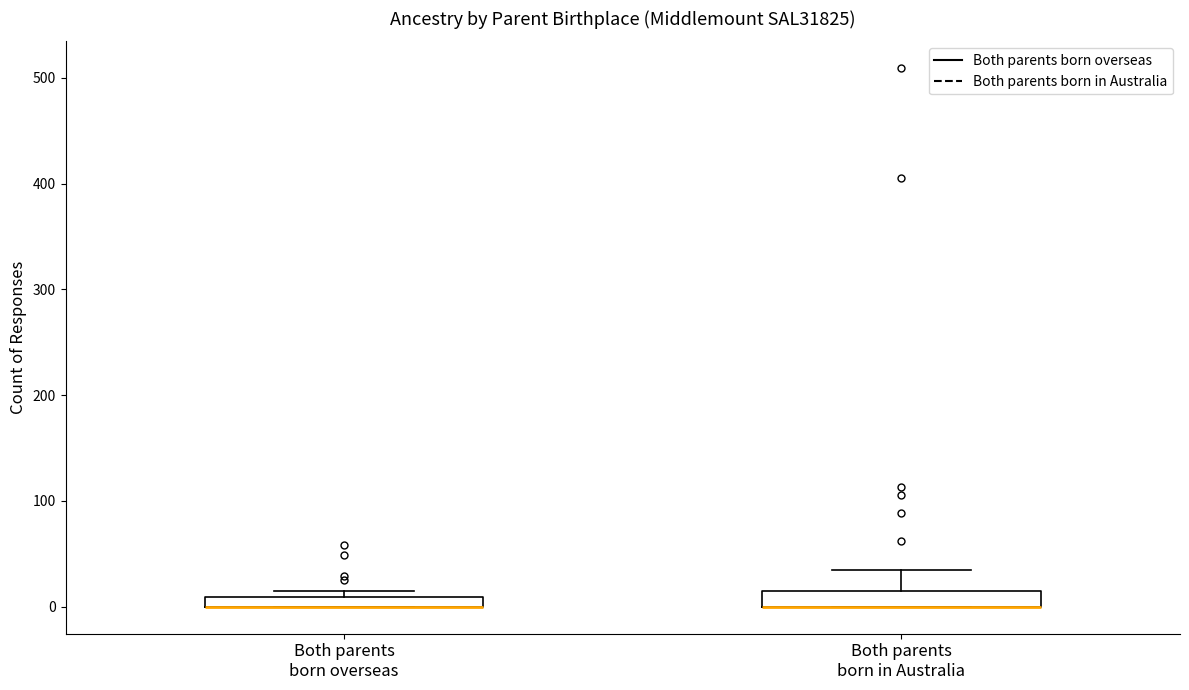

Where does the upper whisker of the box for Both parents born in Australia end on the y-axis? The values are not printed on the chart, so give them approximately, as read against the axis.

40